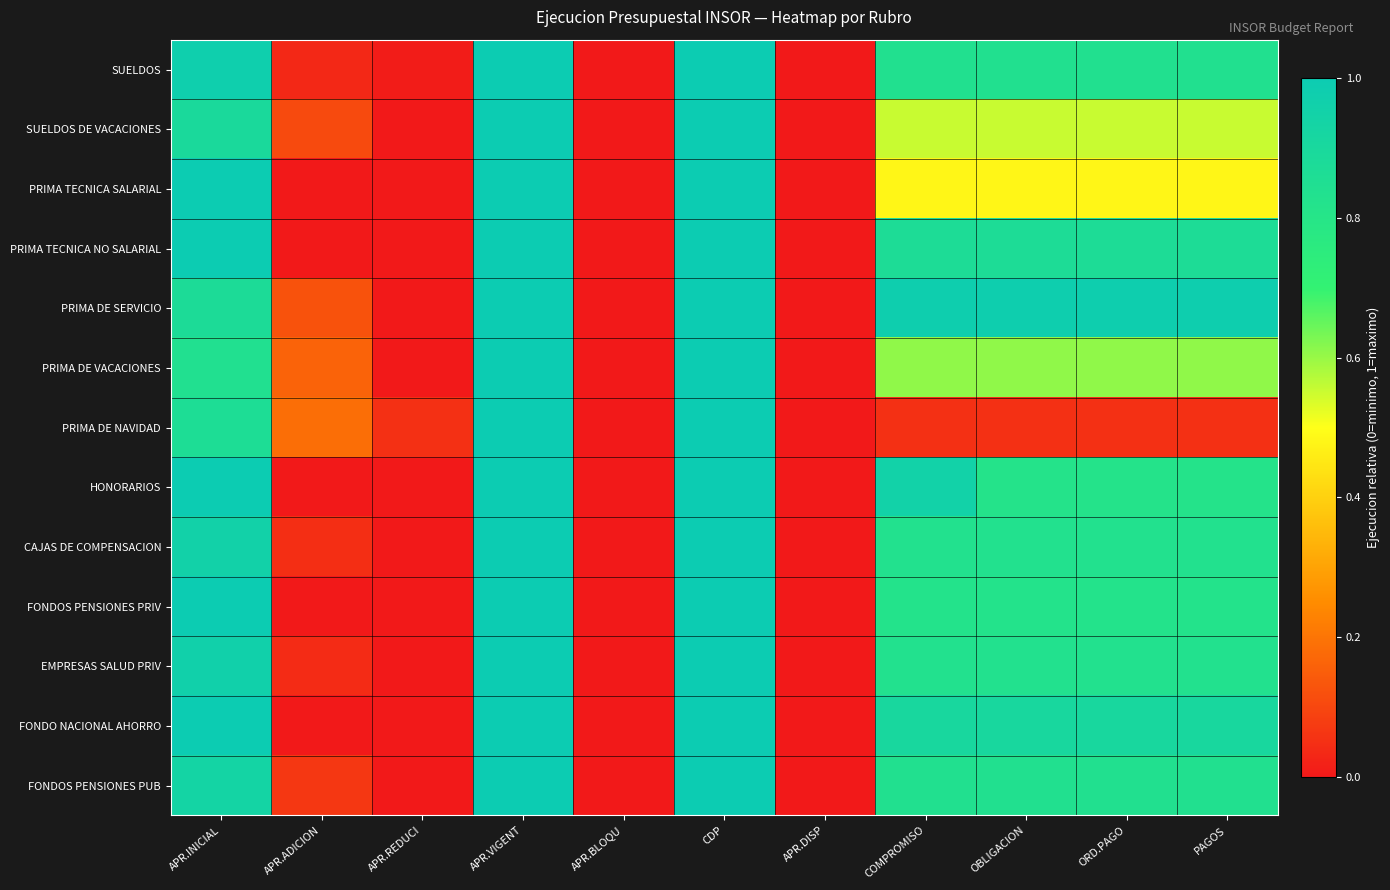

Rank the series at APR.VIGENT from highest to lowest value.

SUELDOS, SUELDOS DE VACACIONES, PRIMA TECNICA SALARIAL, PRIMA TECNICA NO SALARIAL, PRIMA DE SERVICIO, PRIMA DE VACACIONES, PRIMA DE NAVIDAD, HONORARIOS, CAJAS DE COMPENSACION, FONDOS PENSIONES PRIV, EMPRESAS SALUD PRIV, FONDO NACIONAL AHORRO, FONDOS PENSIONES PUB